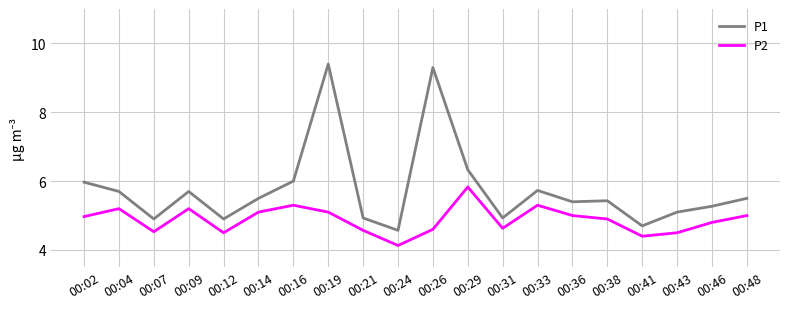

Is it true that P1 equals 8.9 at 00:02?

False